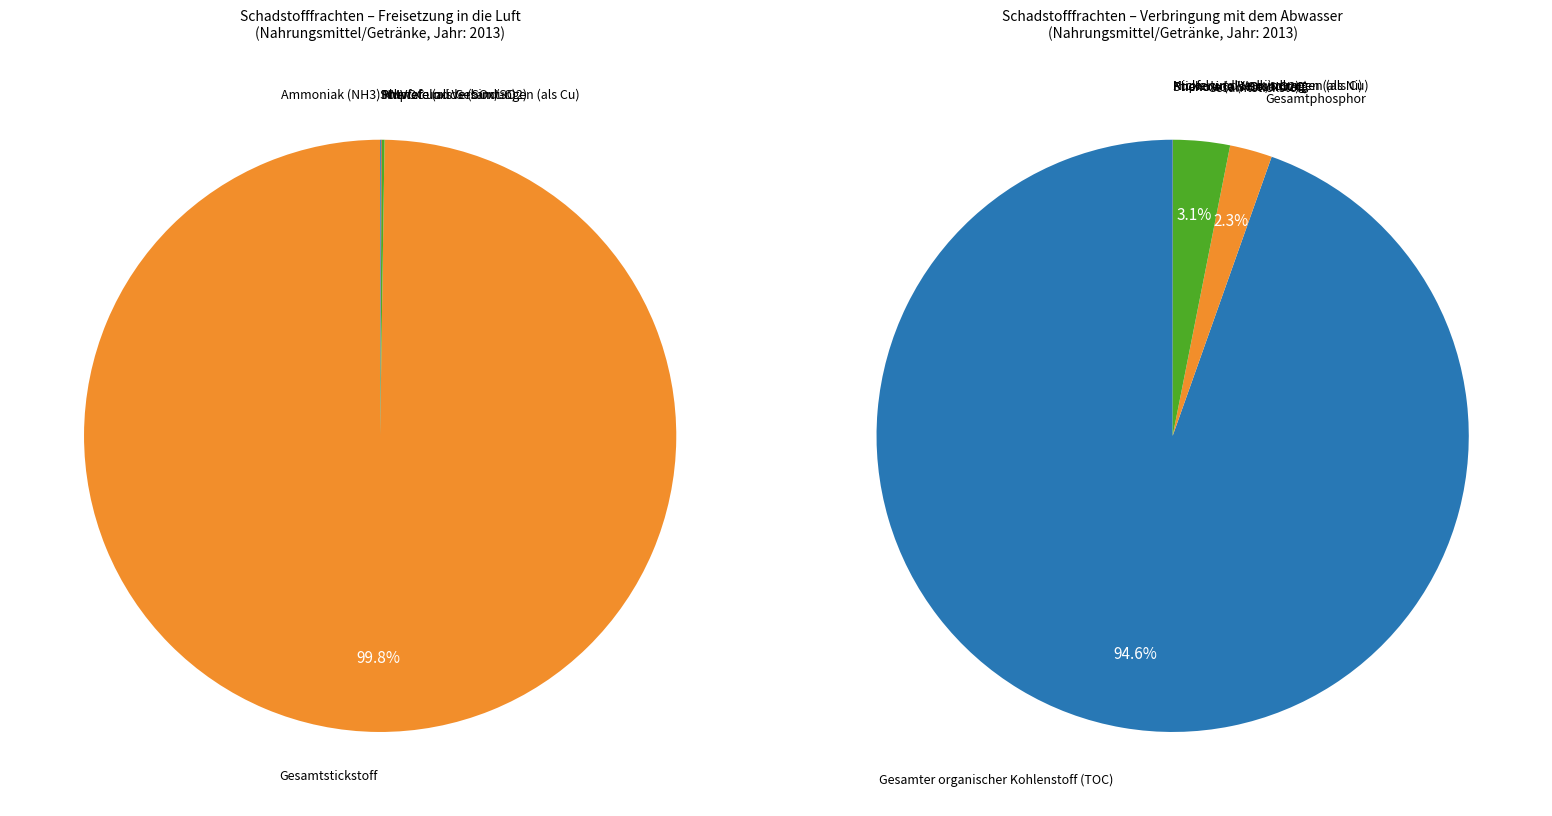

To the nearest percent, what percentage of the pie is AOX?

2%